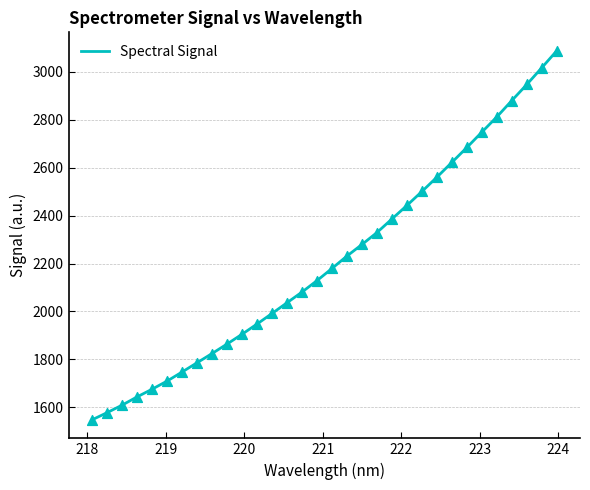

What is the minimum value shown in the chart?

1547.9